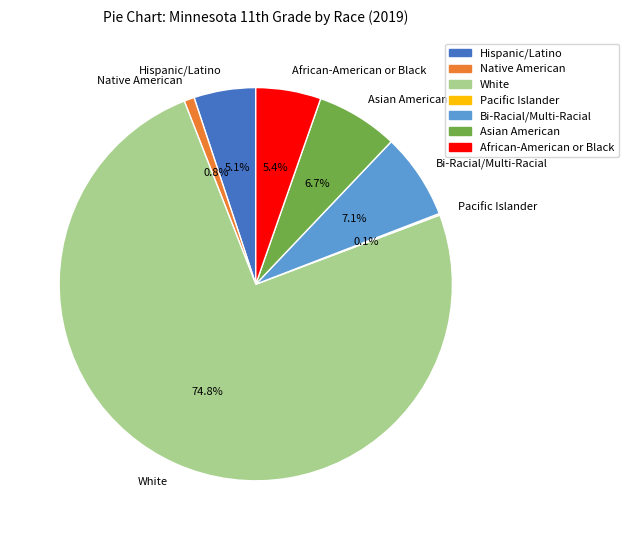

What is the total percentage of Asian American and Bi-Racial/Multi-Racial?

13.8%